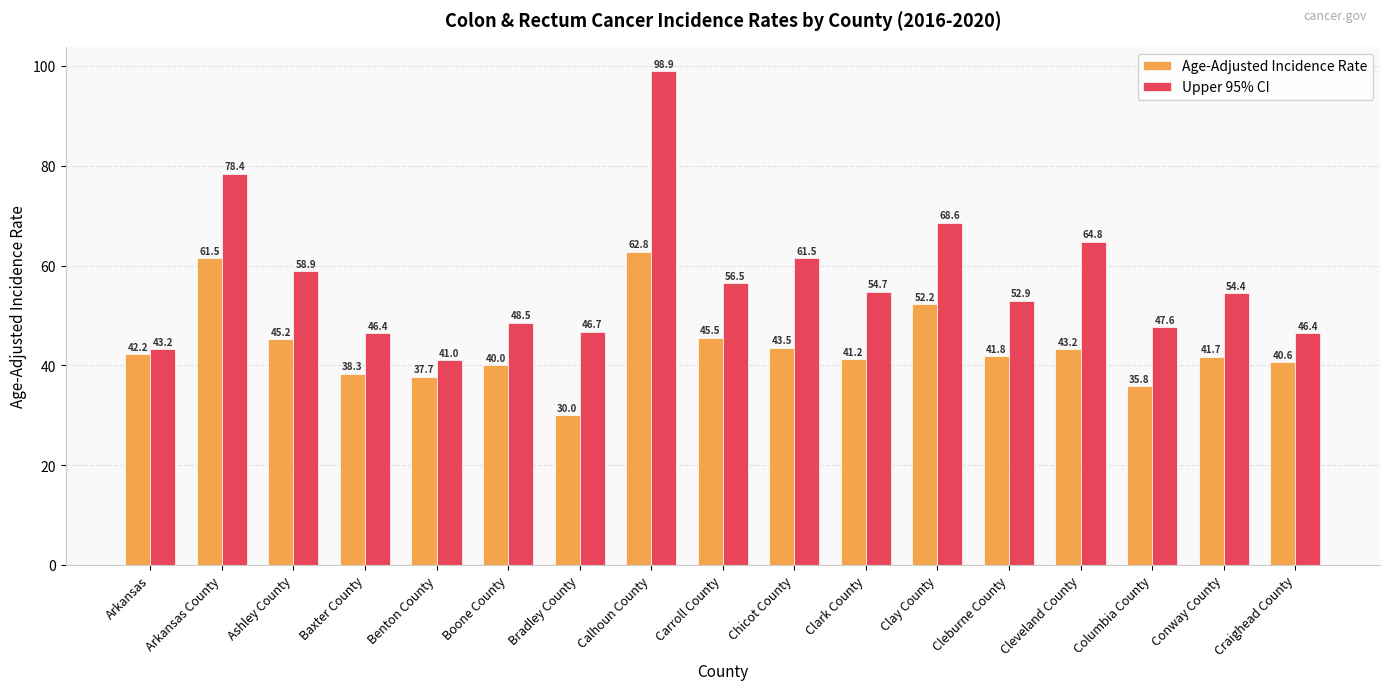

What is the sum of all Upper 95% CI values?

969.4